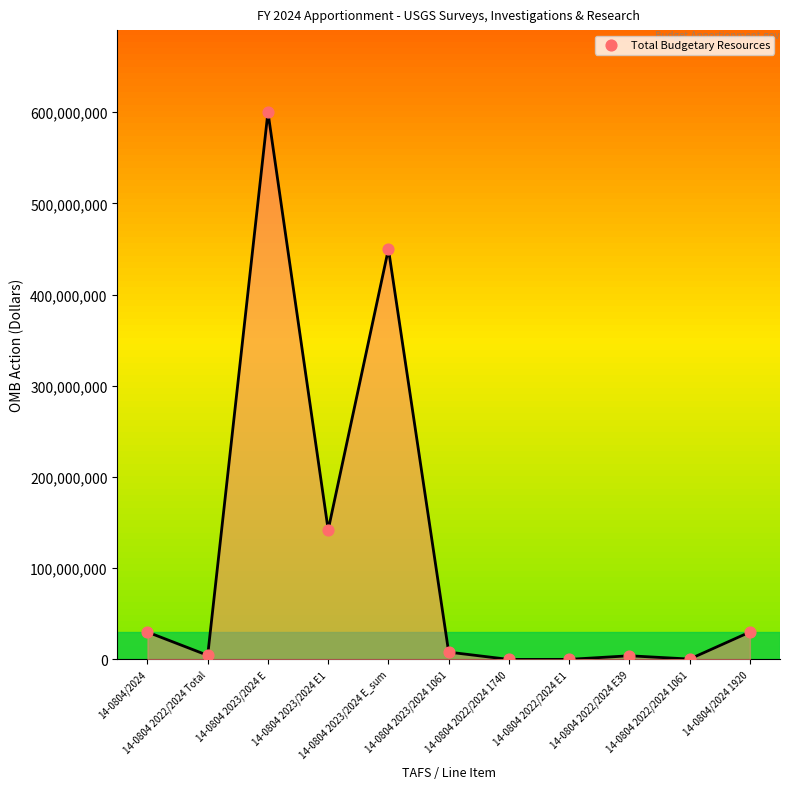

Which has a higher value, 14-0804 2022/2024 1740 or 14-0804 2023/2024 1061?

14-0804 2023/2024 1061